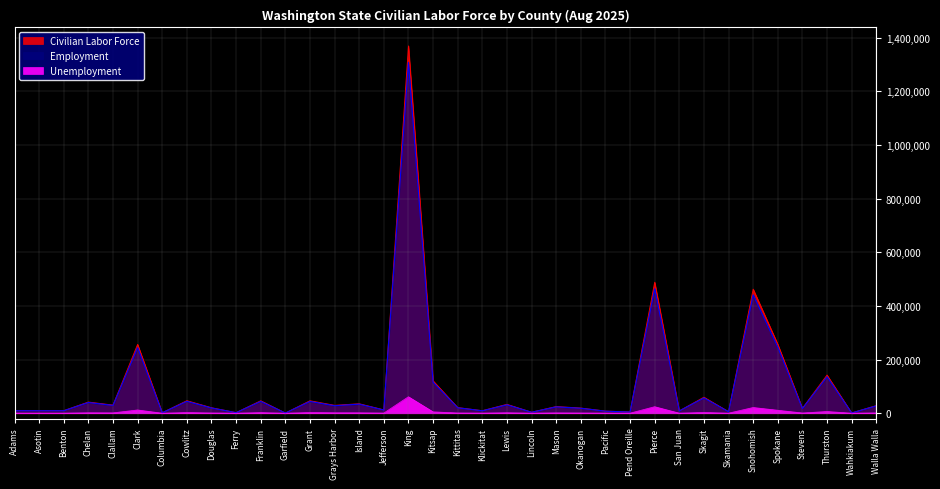

What is the label of the 1st point from the right?

Walla Walla